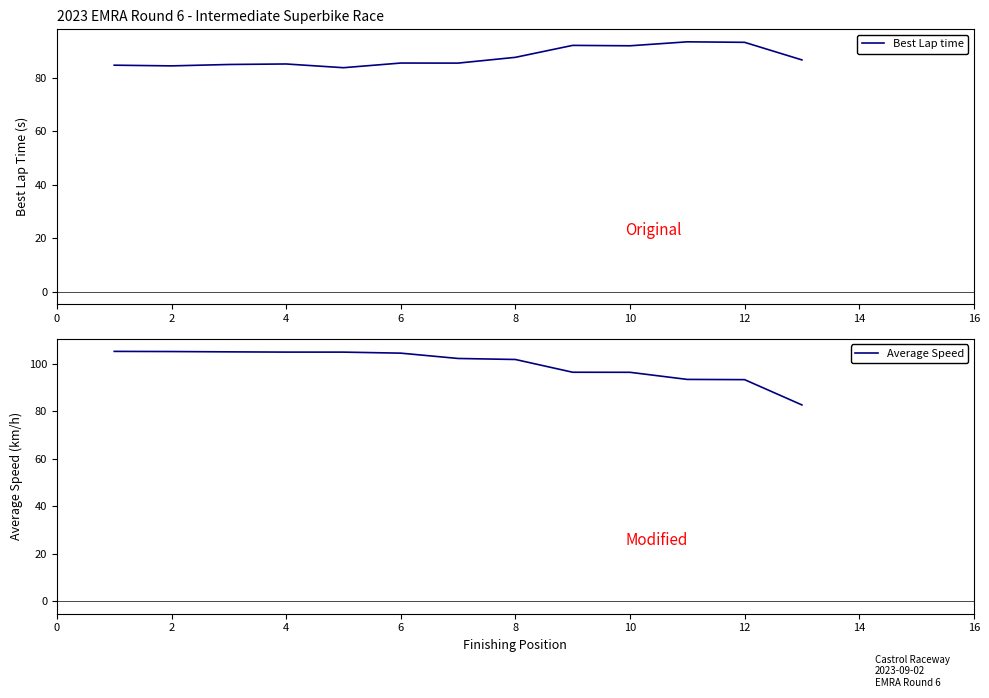

Rank the series by their maximum value, from highest to lowest.

Average Speed, Best Lap time